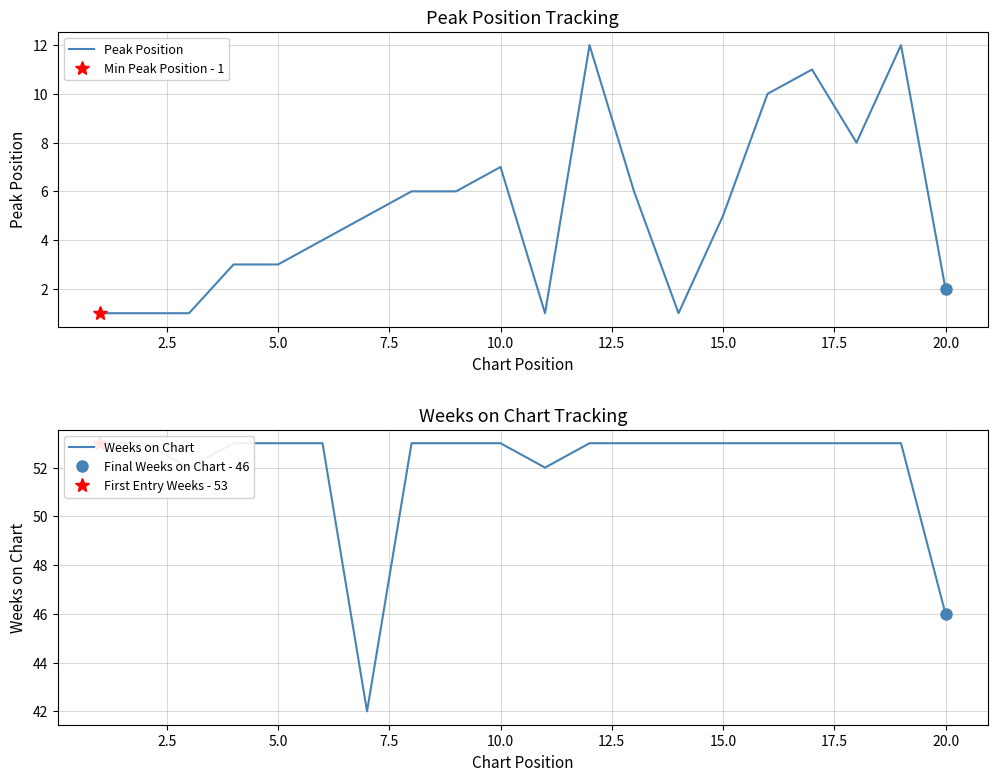

What is the maximum value for Peak Position?

12